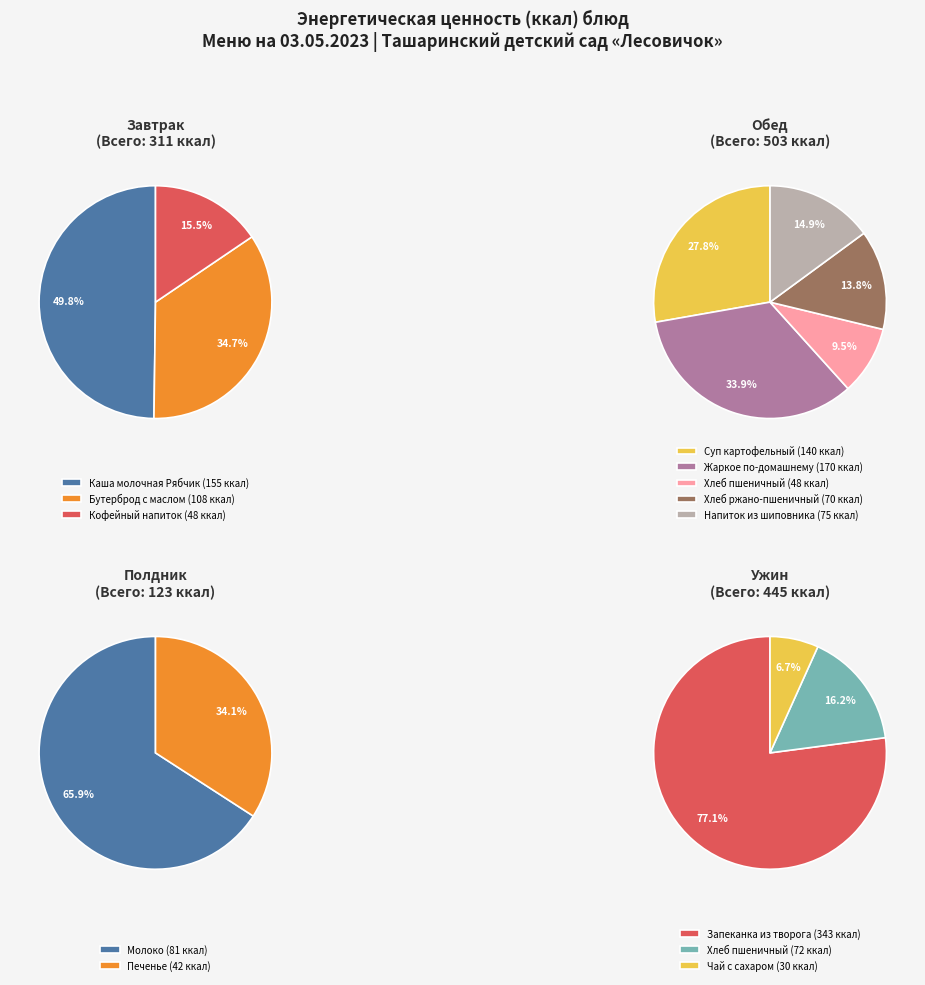

What is the ratio of the value at Молоко to the value at Печенье?

1.9